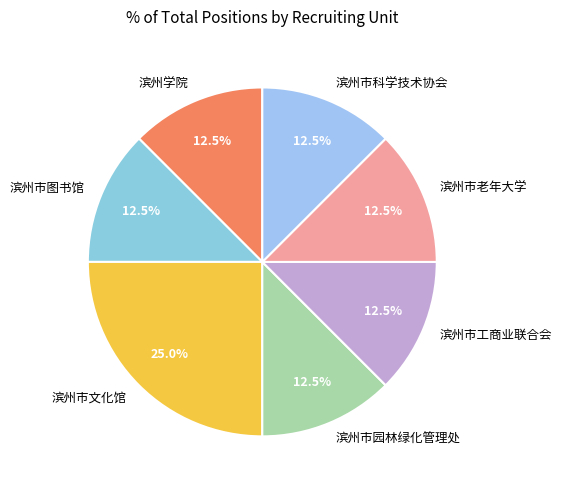

What is the total percentage of 滨州市园林绿化管理处 and 滨州市老年大学?

25.0%